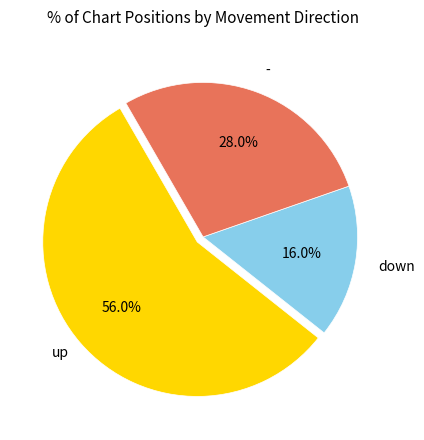

To the nearest percent, what portion does down represent?

16%